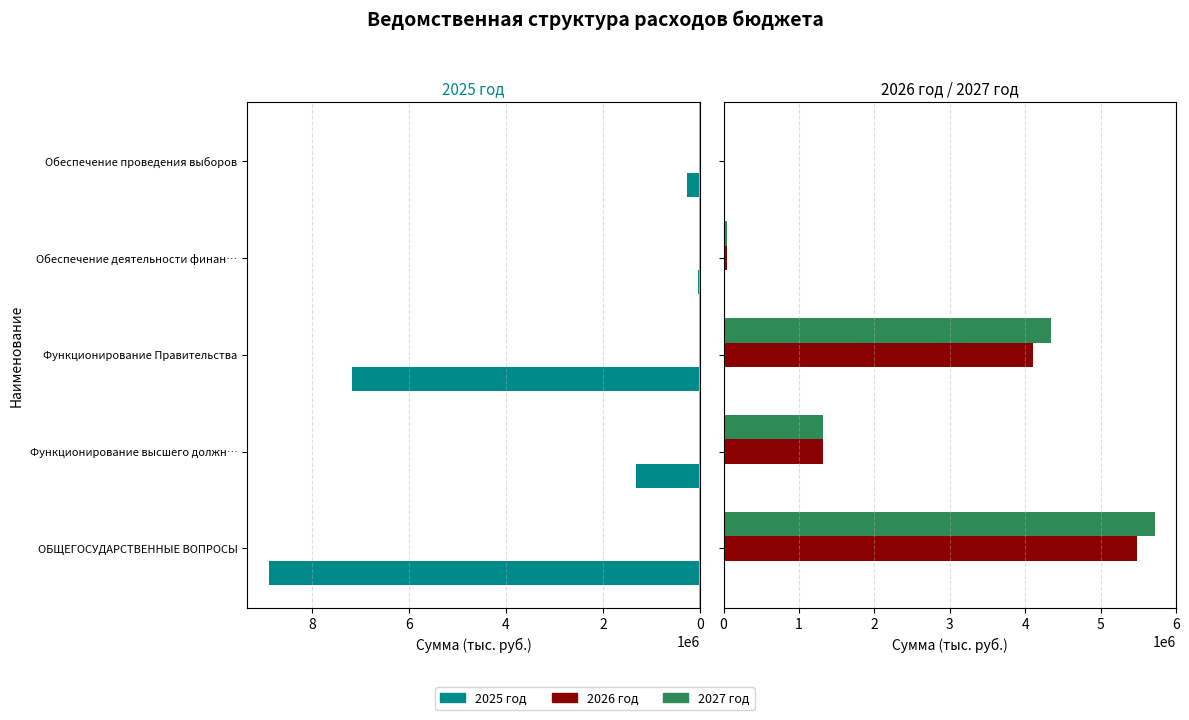

How many groups of bars are there?

5